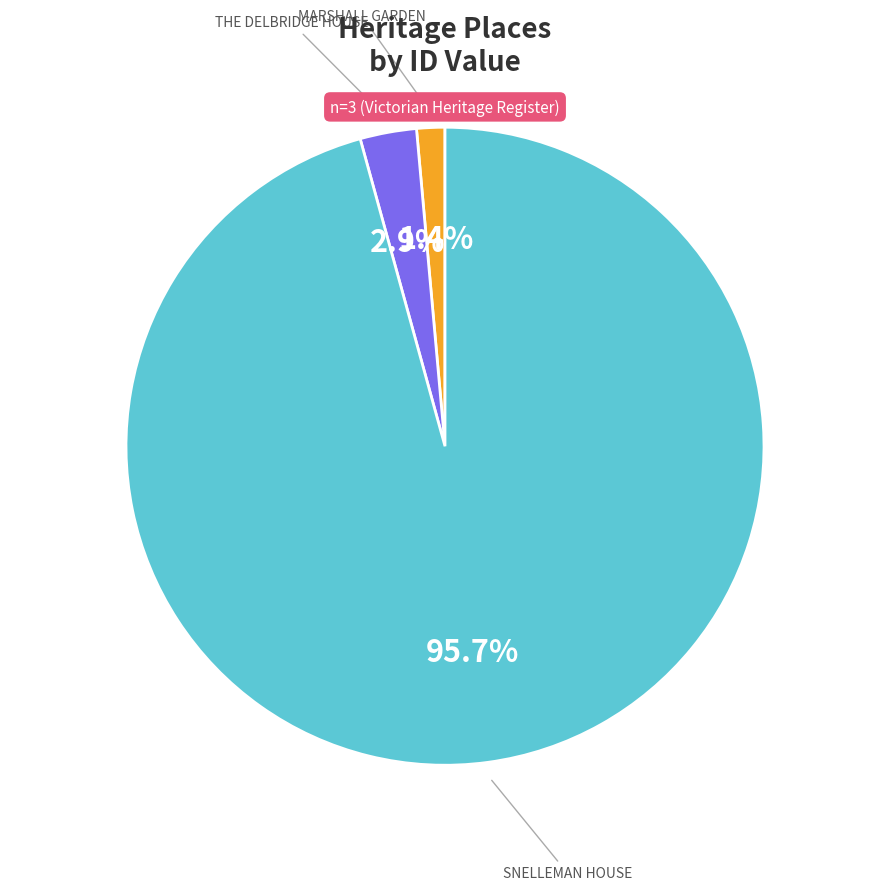

Which has a higher value, SNELLEMAN HOUSE or THE DELBRIDGE HOUSE?

SNELLEMAN HOUSE